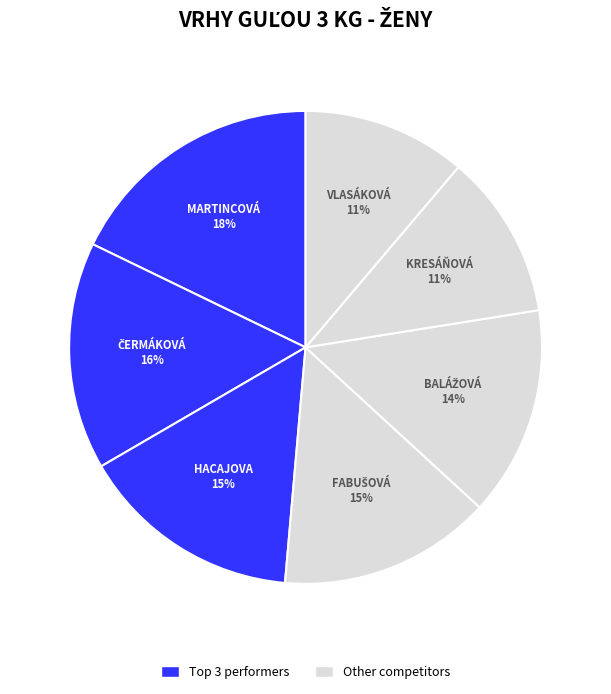

How many segments does this pie chart have?

7